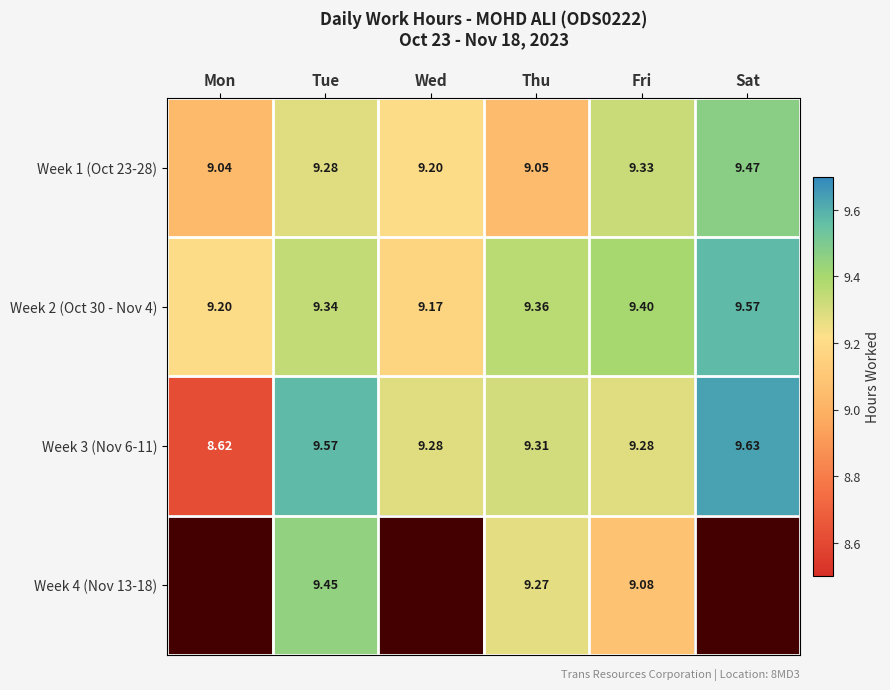

The Week 2 (Oct 30 - Nov 4) series shows 9.2 at Mon. True or false?

True